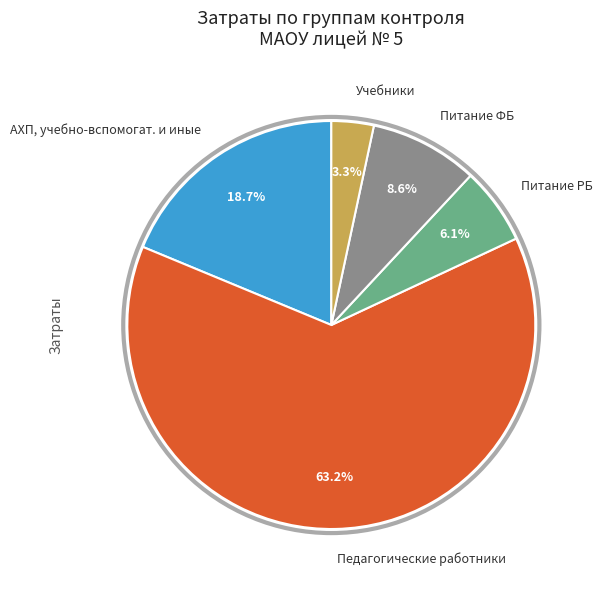

To the nearest percent, what is the difference between the largest and smallest slice percentages?

60%